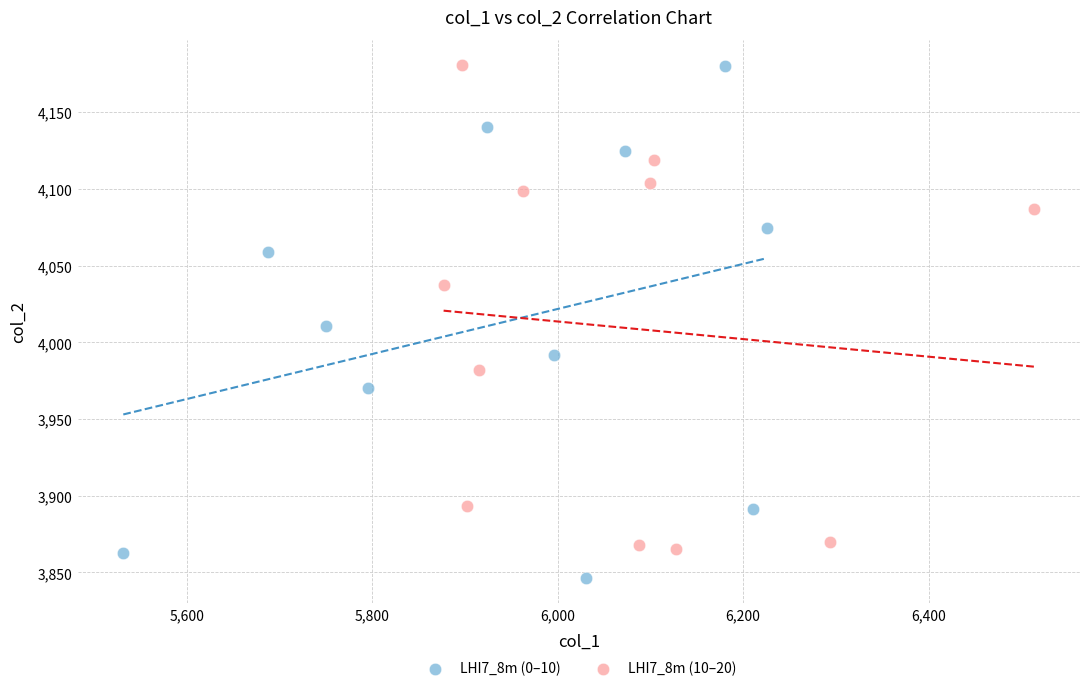

Which series reaches the minimum Y coordinate?

LHI7_8m (0–10)